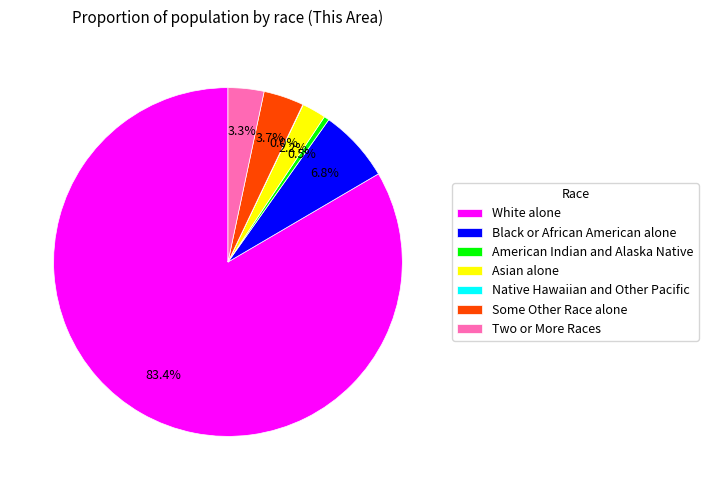

Which category has the biggest portion of the pie?

White alone